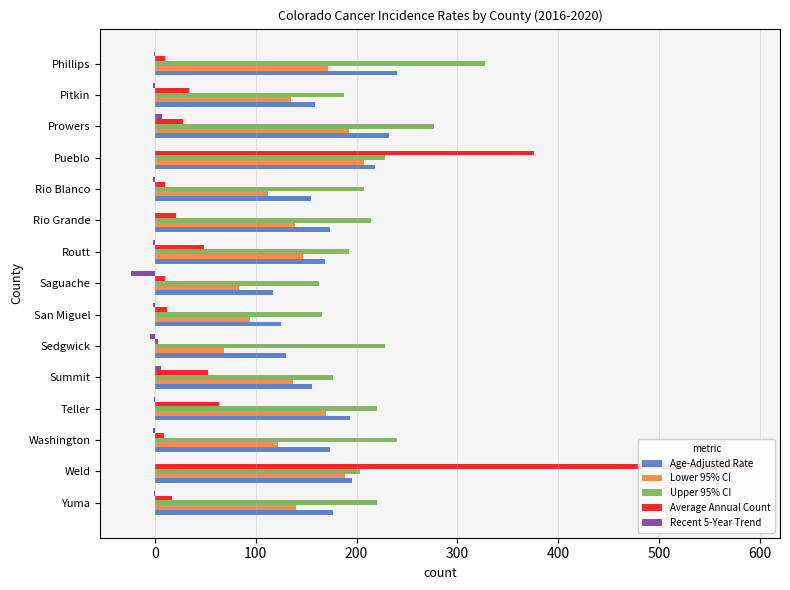

What is the smallest value displayed?

-23.3